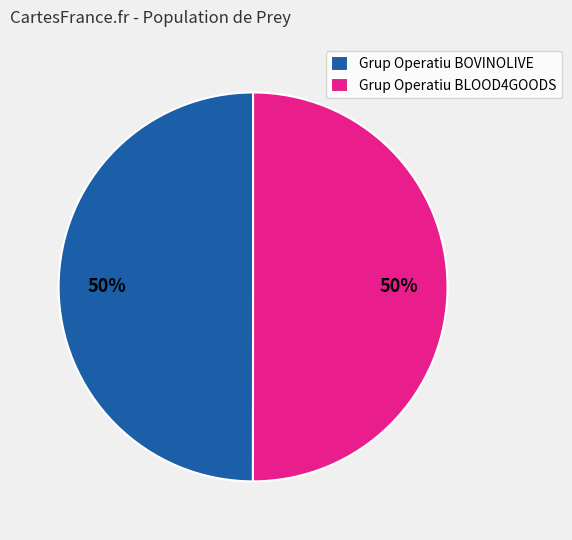

What is the ratio of the value at Grup Operatiu BLOOD4GOODS to the value at Grup Operatiu BOVINOLIVE?

1.0